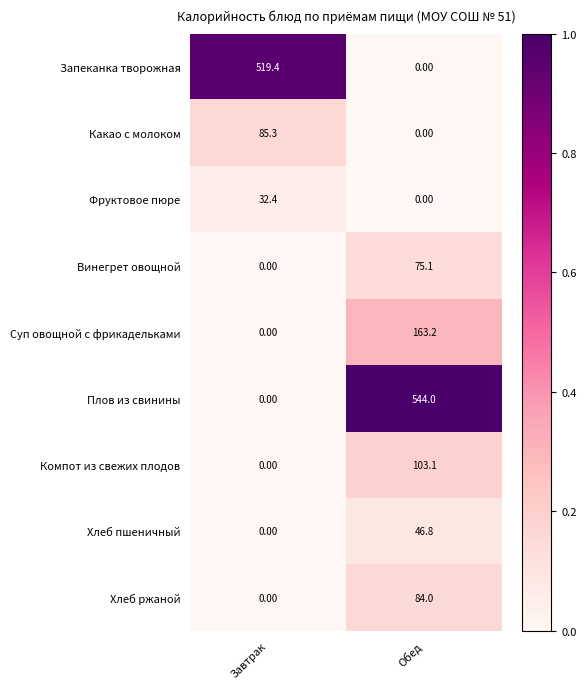

Rank the categories by Плов из свинины value from highest to lowest.

Обед, Завтрак